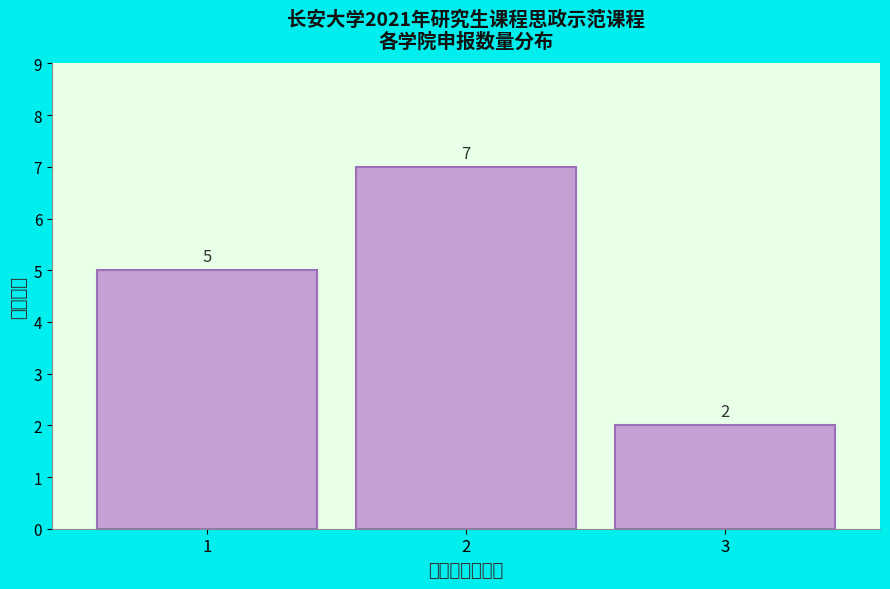

Reading right to left, extract all data points from this chart.

2	7	5